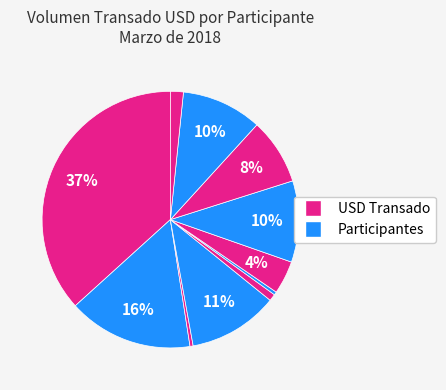

How many segments does this pie chart have?

11